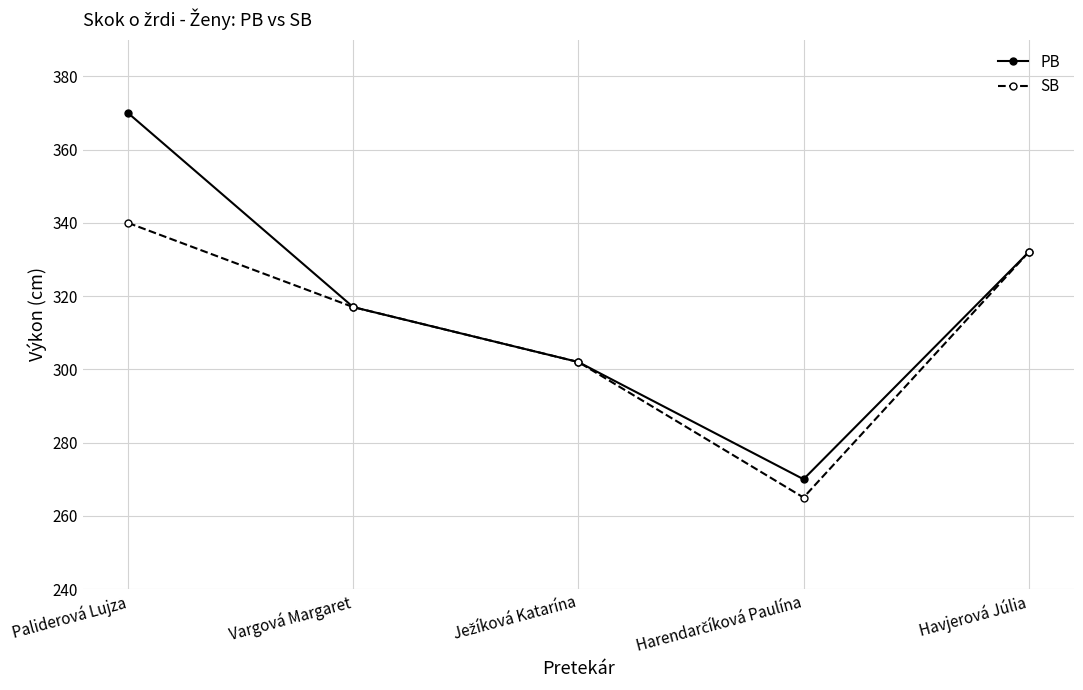

How many lines are shown in the chart?

2